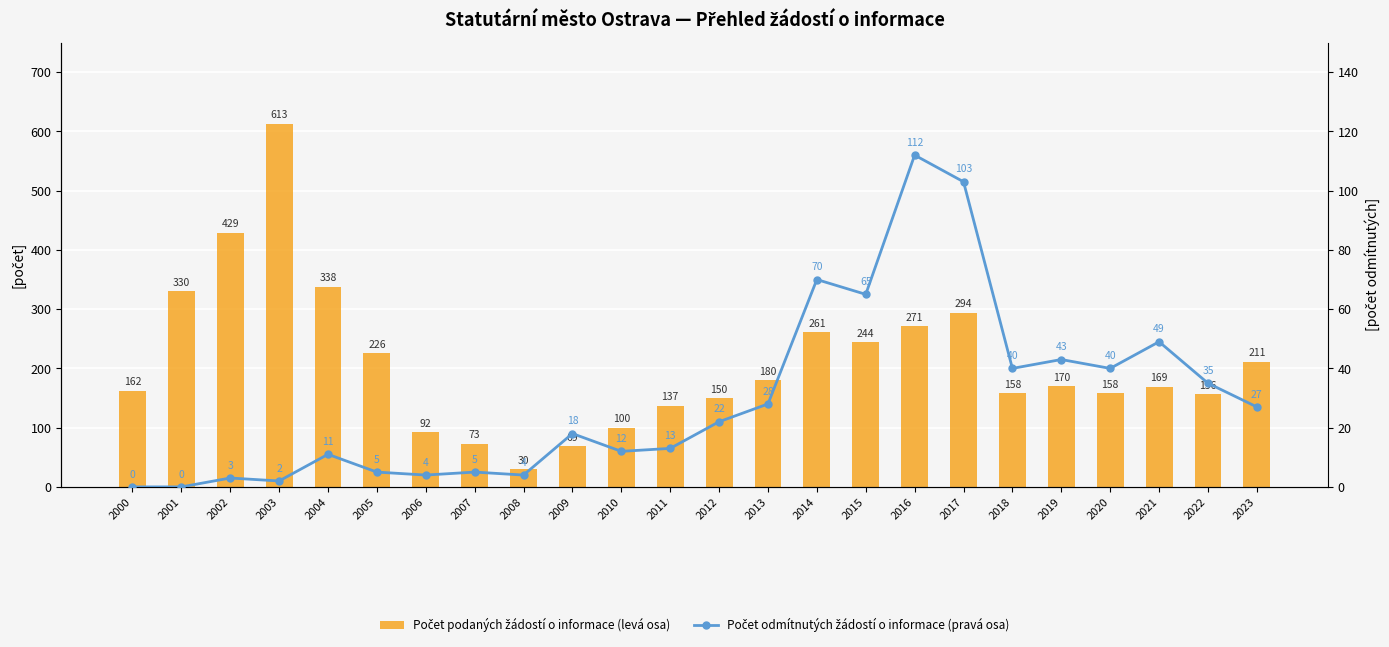

At how many categories does at least one series exceed 12?

24